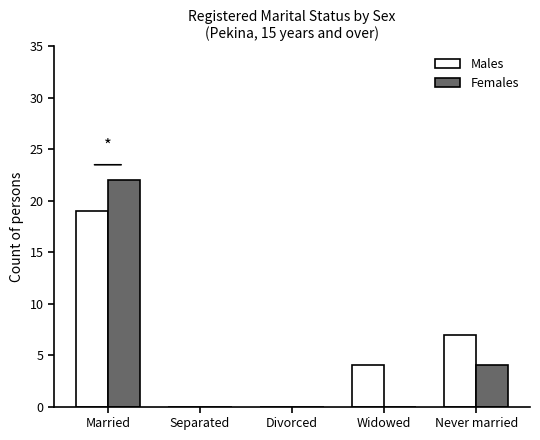

What are all the series names shown in the legend?

Males, Females